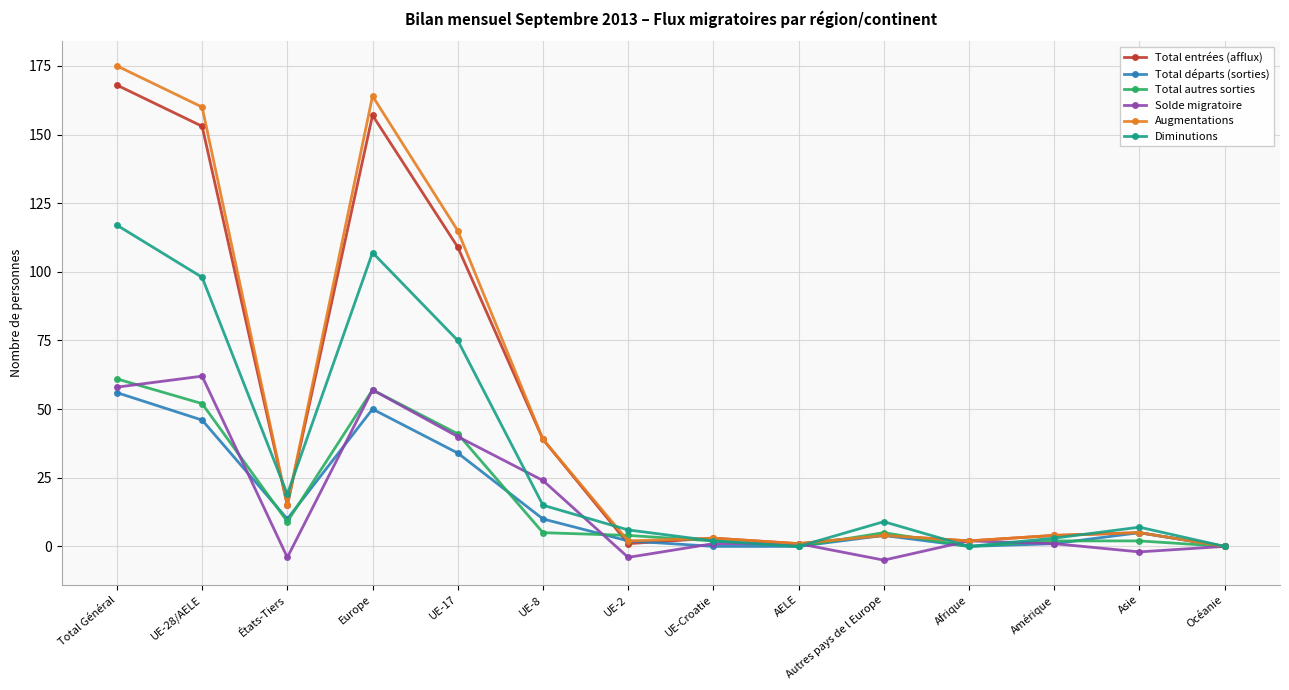

Which series changed the most between Total Général and UE-17?

Augmentations